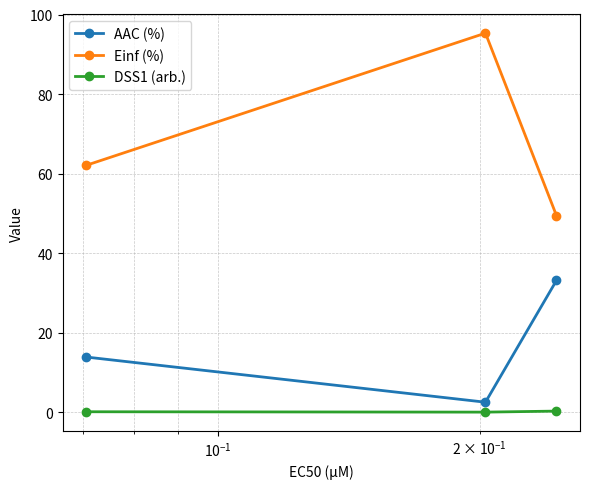

What is the highest value of the AAC (%) series?

33.1